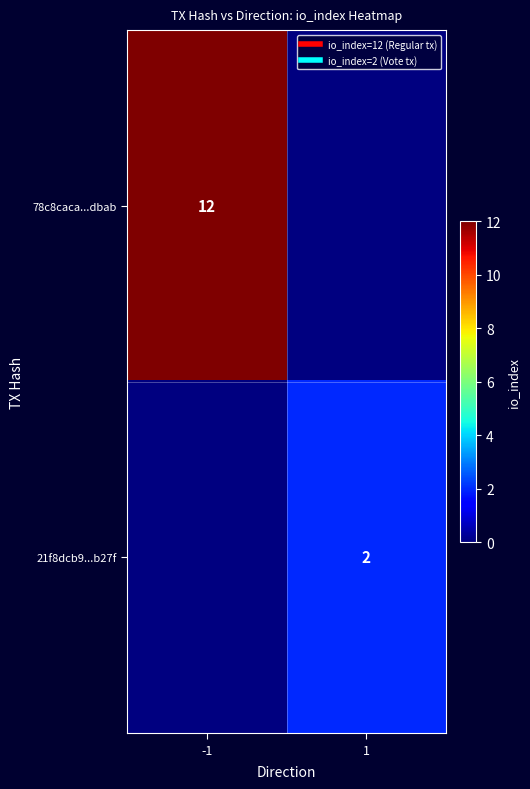

At which label is 78c8caca...dbab closest to 12?

-1